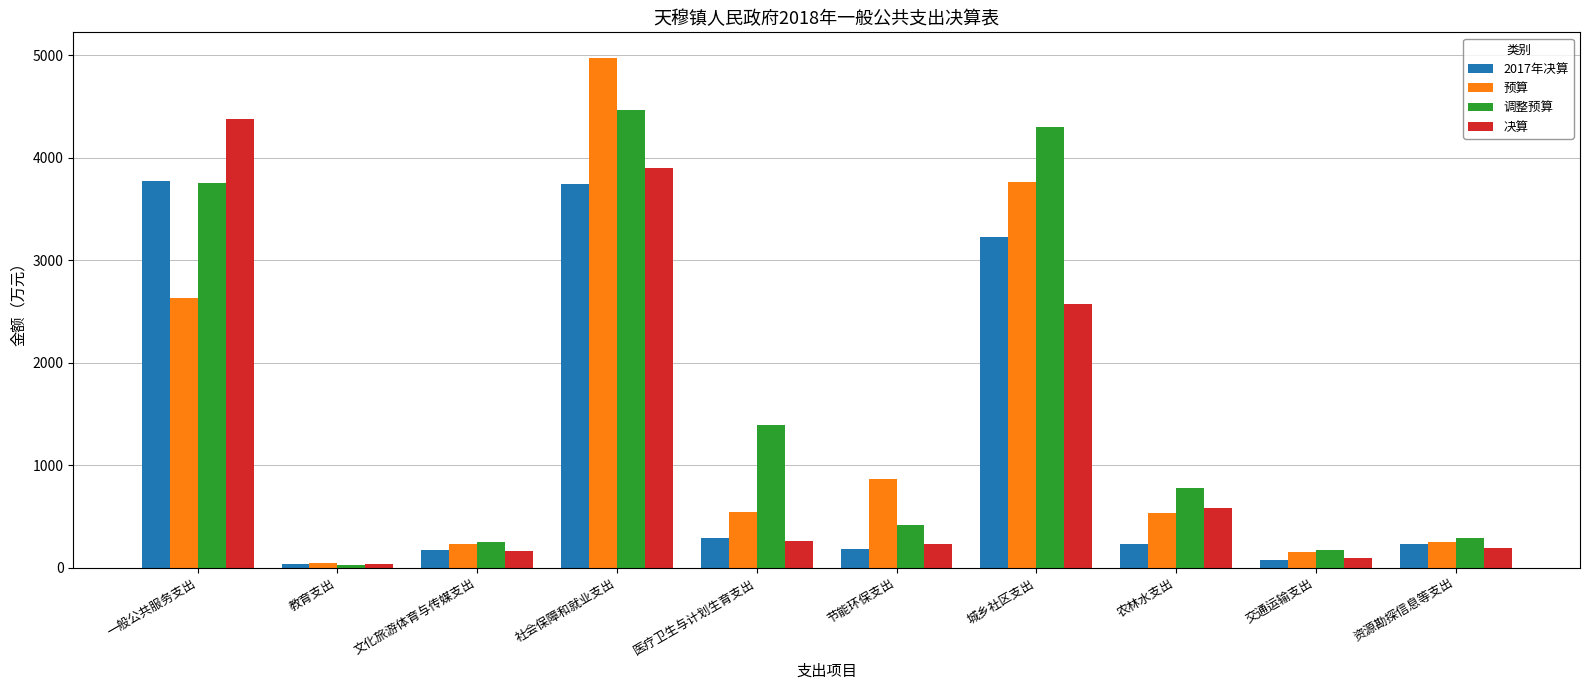

What is the lowest value of the 决算 series?

31.4